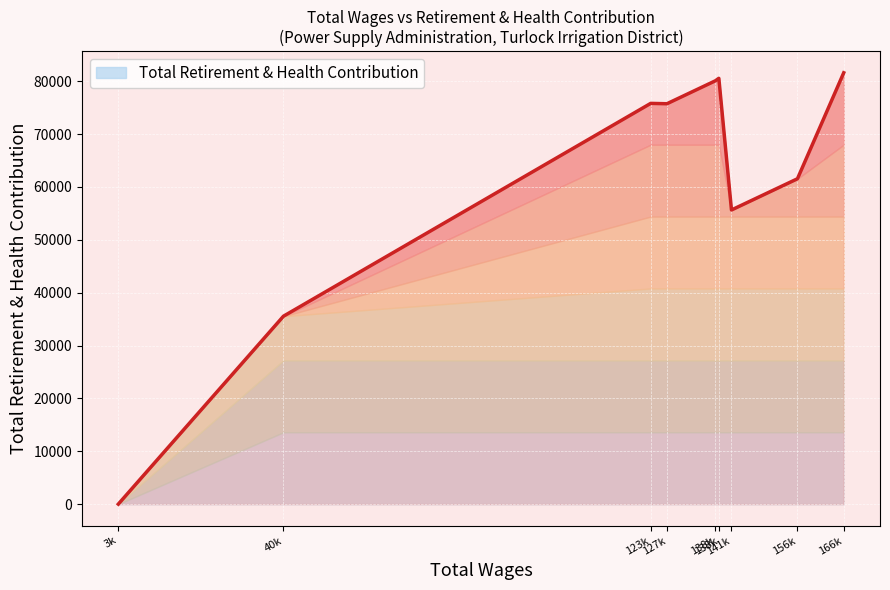

Reading left to right, list all the values displayed in this chart.

166867.0=81585	156458.0=61537	141618.0=55634	138774.0=80536	138012.0=80073	127100.0=75726	123449.0=75795	40842.0=35539	3696.0=0